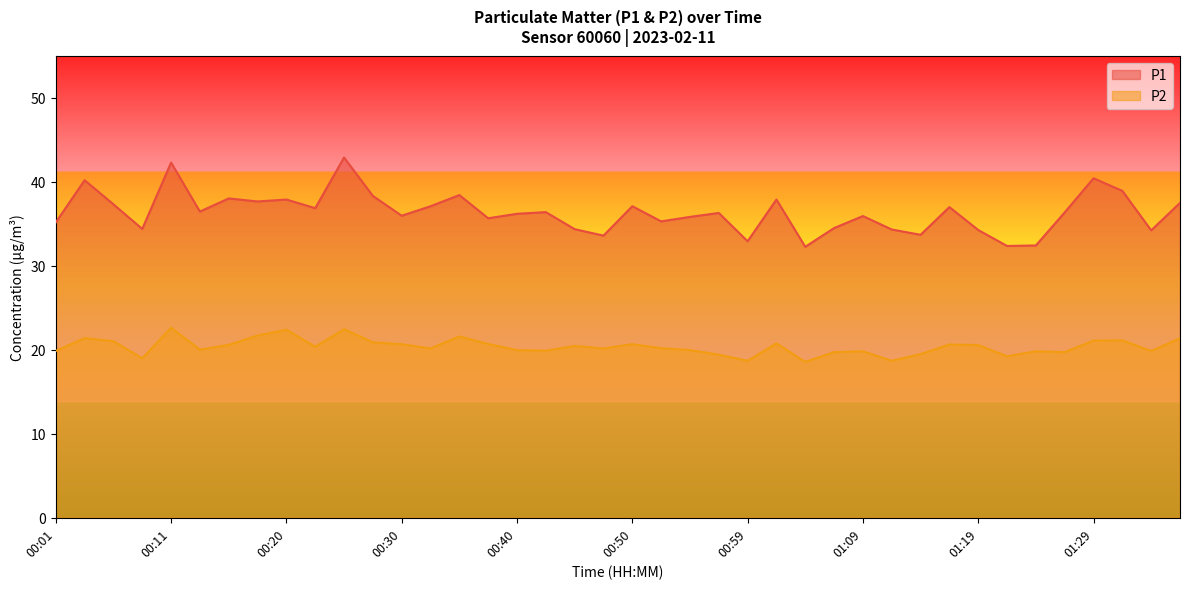

True or false: P1 and P2 intersect in this chart.

False